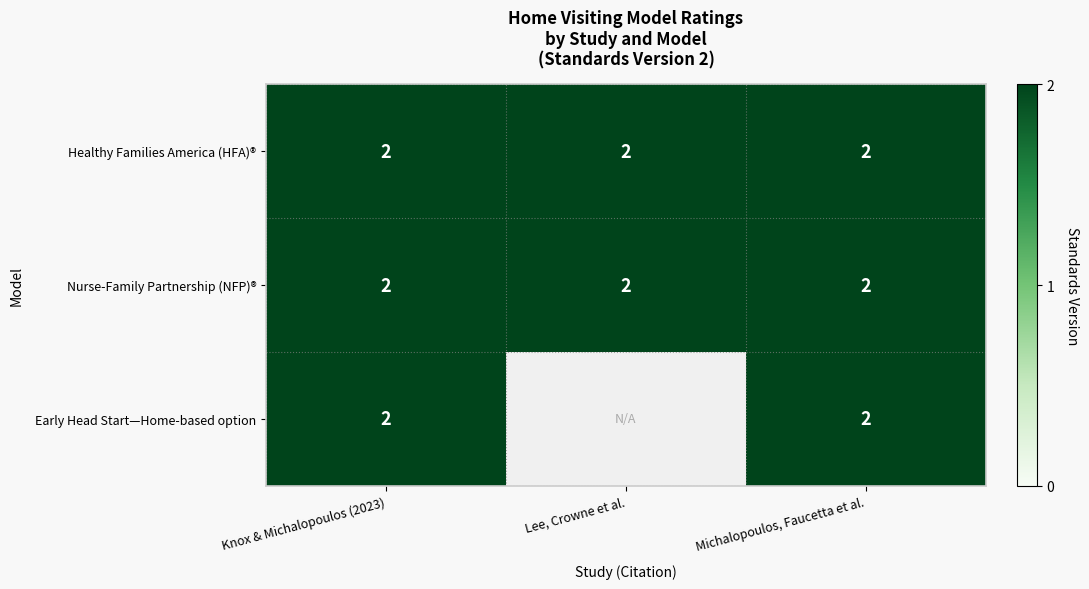

The value of Healthy Families America (HFA)® at Michalopoulos, Faucetta et al. is 0. True or false?

False